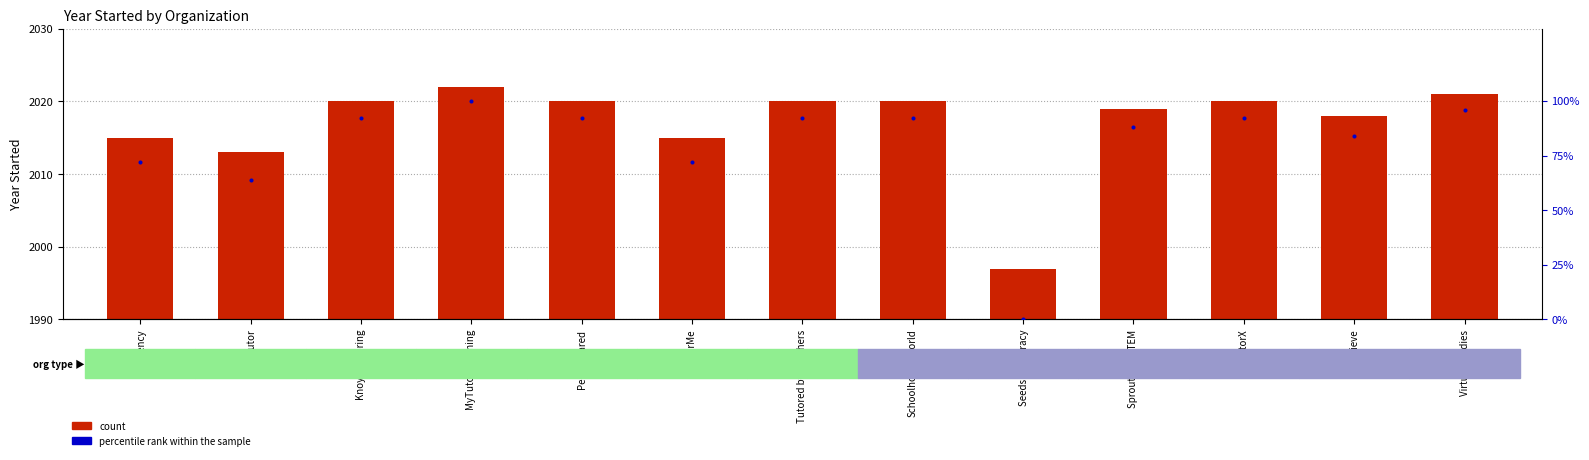

At how many categories does at least one series exceed 931?

13